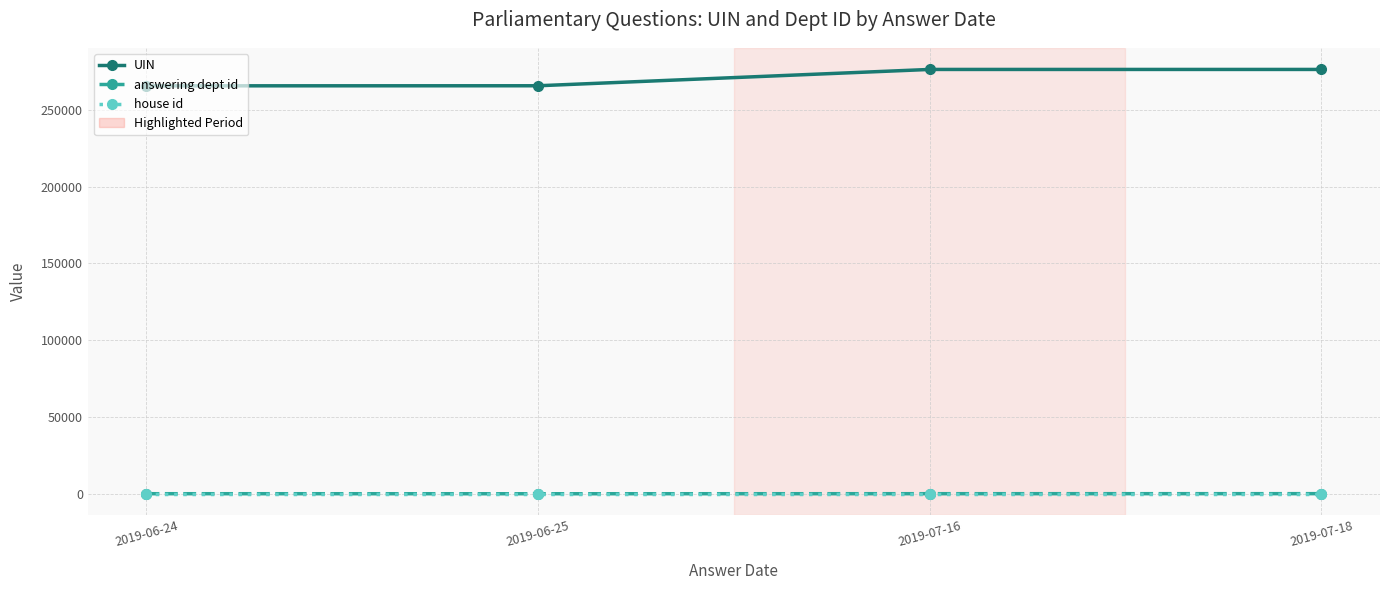

True or false: UIN and house id intersect in this chart.

False